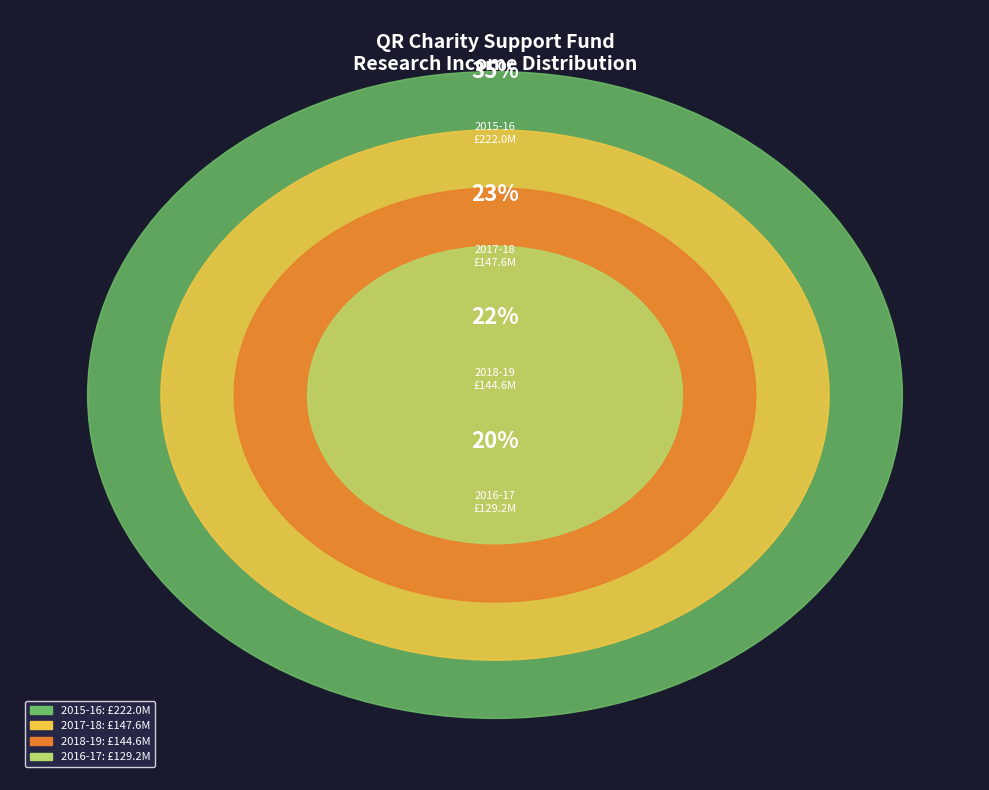

To the nearest percent, what is the difference between the largest and smallest slice percentages?

14%